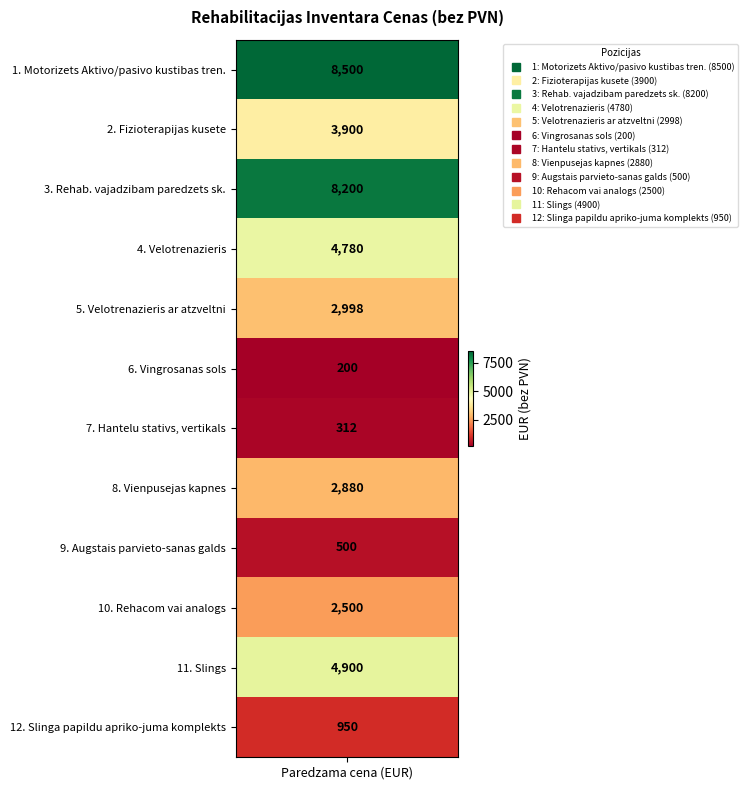

List the labels in order of value, smallest first.

6, 7, 9, 12, 10, 8, 5, 2, 4, 11, 3, 1